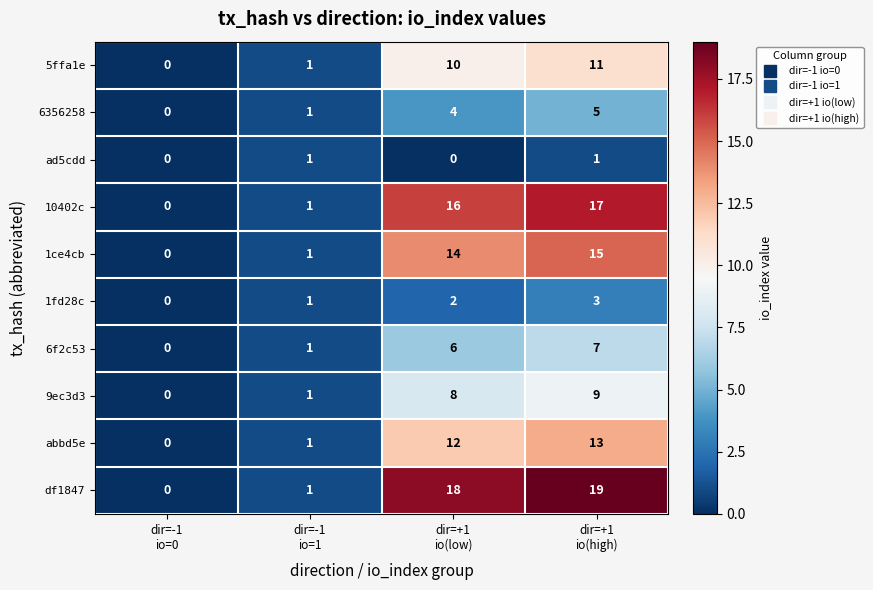

How many distinct data groups are displayed?

10